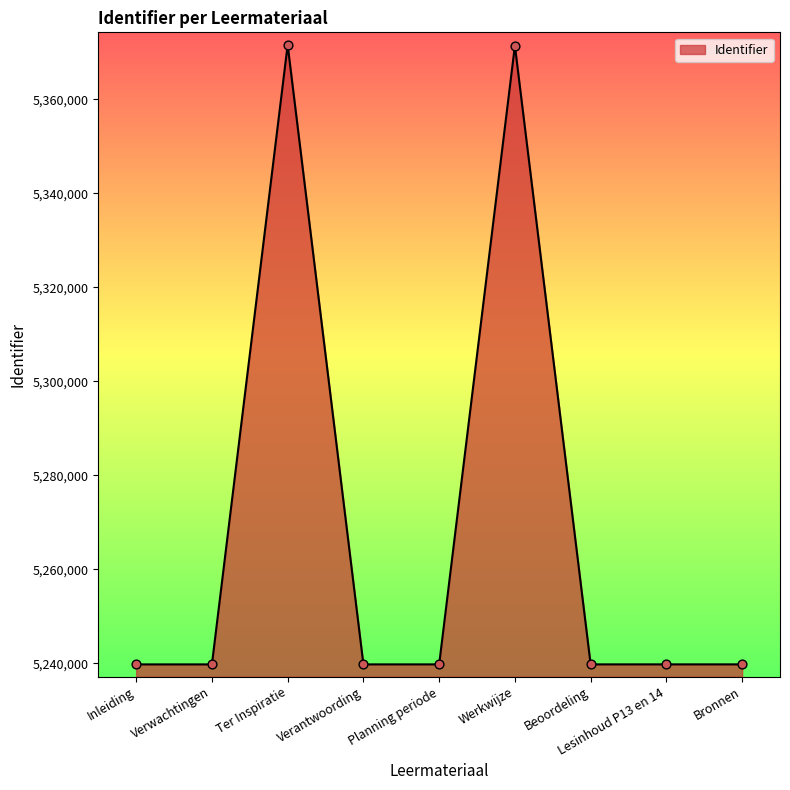

What is the ratio of the value at Beoordeling to the value at Werkwijze?

1.0